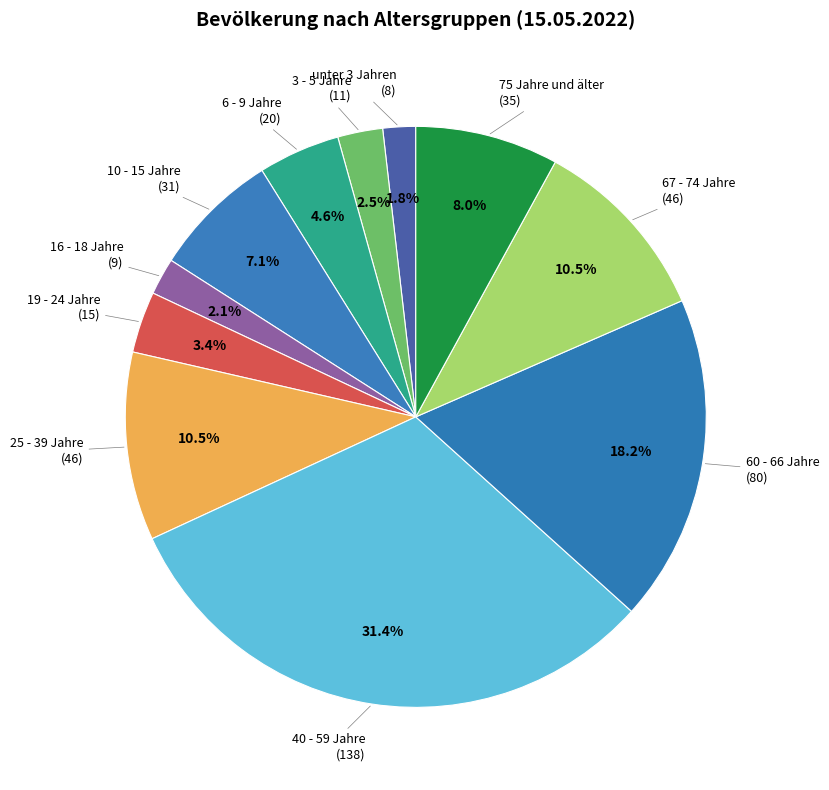

Do 60 - 66 Jahre and 16 - 18 Jahre together represent more than half of the pie?

No